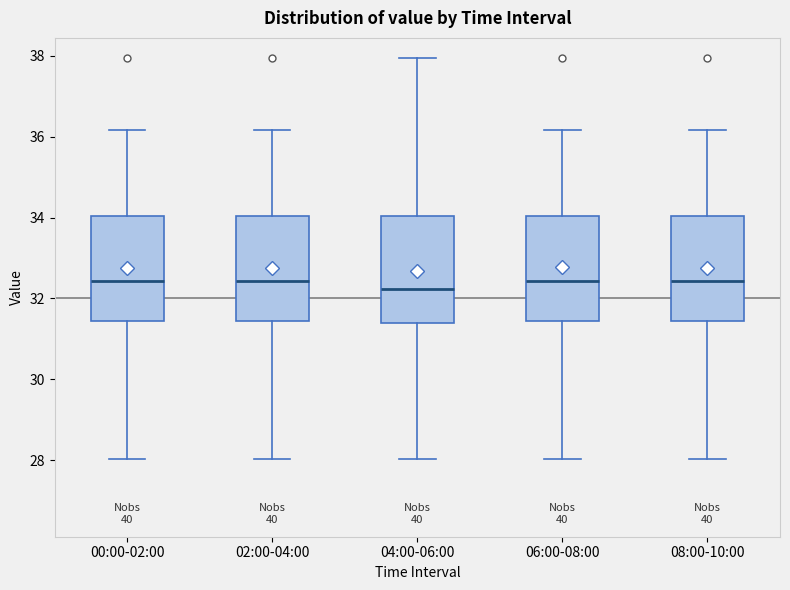

Reading left to right, read every box against the y-axis: the position of its median line, the range the box covers, and the ends of its whiskers. The values are not printed on the chart, so give them approximately, as read against the axis.

00:00-02:00: median 32.4, box 31.4 to 34.0, whiskers 28.0 to 36.2
02:00-04:00: median 32.4, box 31.4 to 34.0, whiskers 28.0 to 36.2
04:00-06:00: median 32.2, box 31.4 to 34.0, whiskers 28.0 to 38.0
06:00-08:00: median 32.4, box 31.4 to 34.0, whiskers 28.0 to 36.2
08:00-10:00: median 32.4, box 31.4 to 34.0, whiskers 28.0 to 36.2